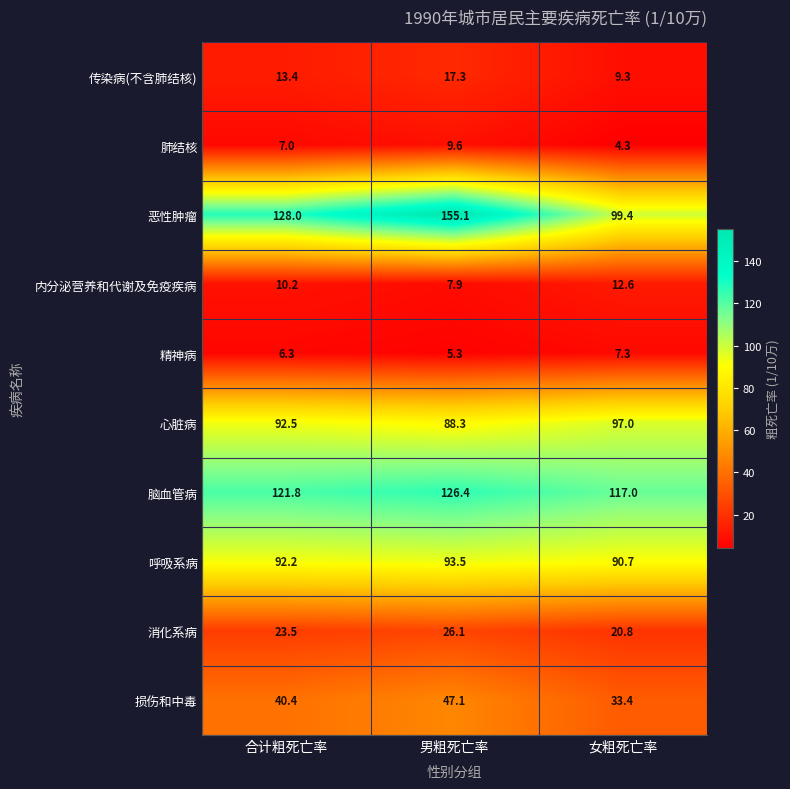

Where is 损伤和中毒 nearest to the value 40?

合计粗死亡率